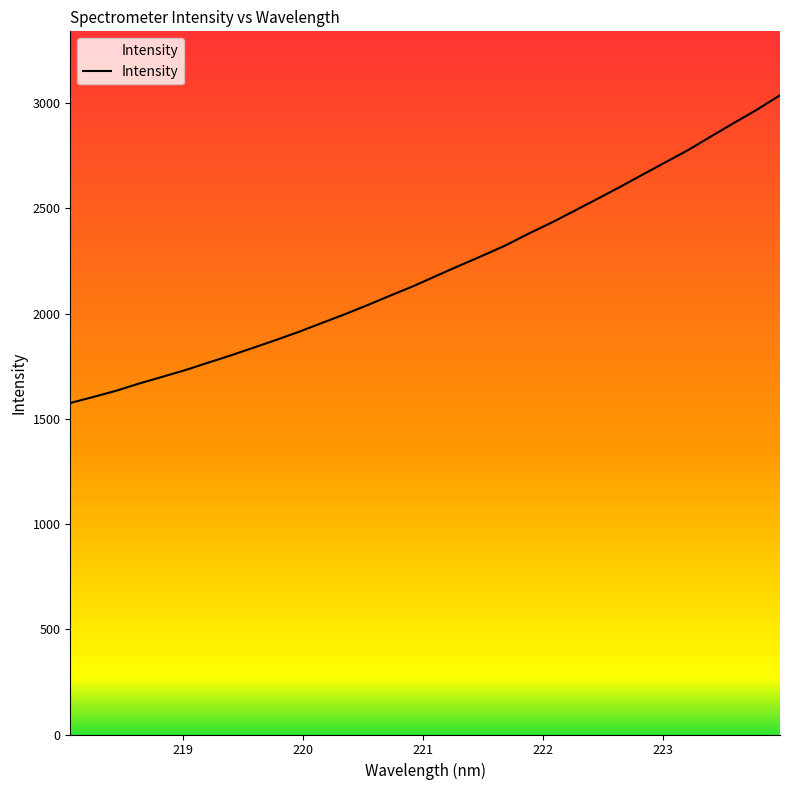

What is the minimum value shown in the chart?

1575.1